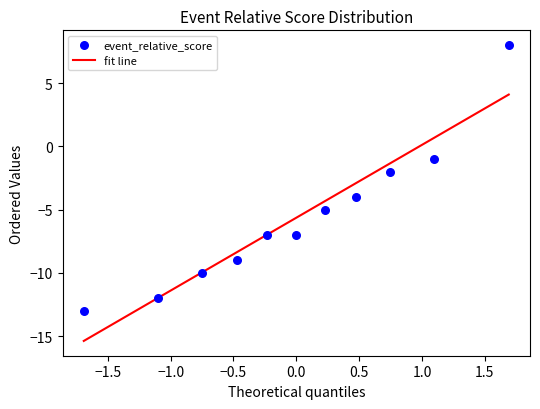

What is the average Y value?

-6